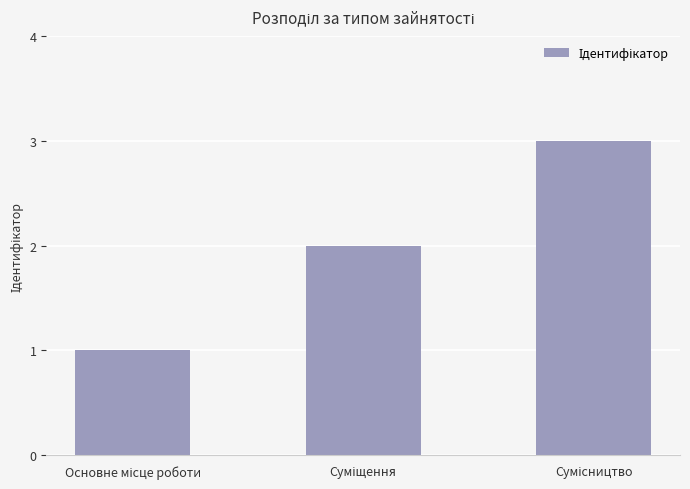

What is the maximum value shown in the chart?

3